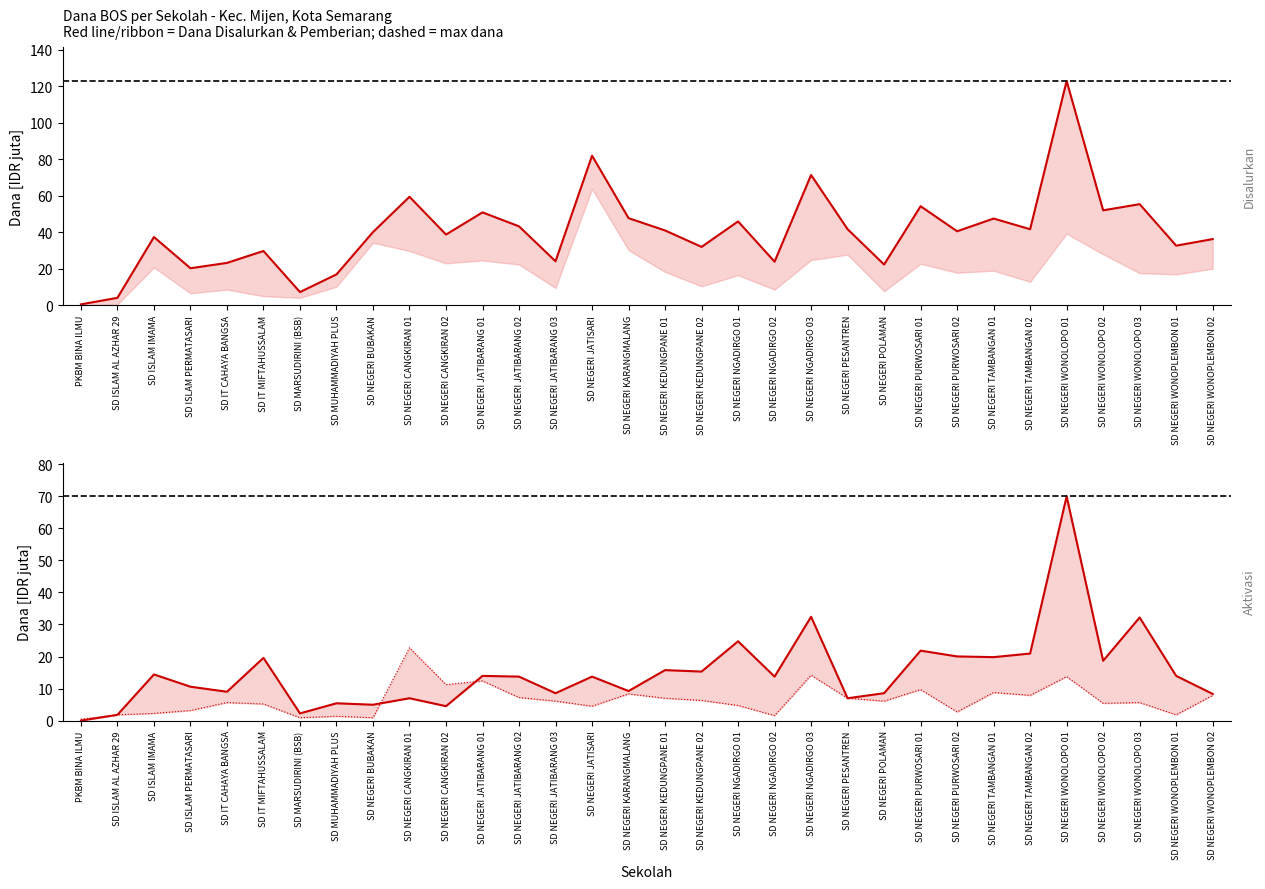

How many interior local peaks does the Dana Aktivasi (line) series have?

12